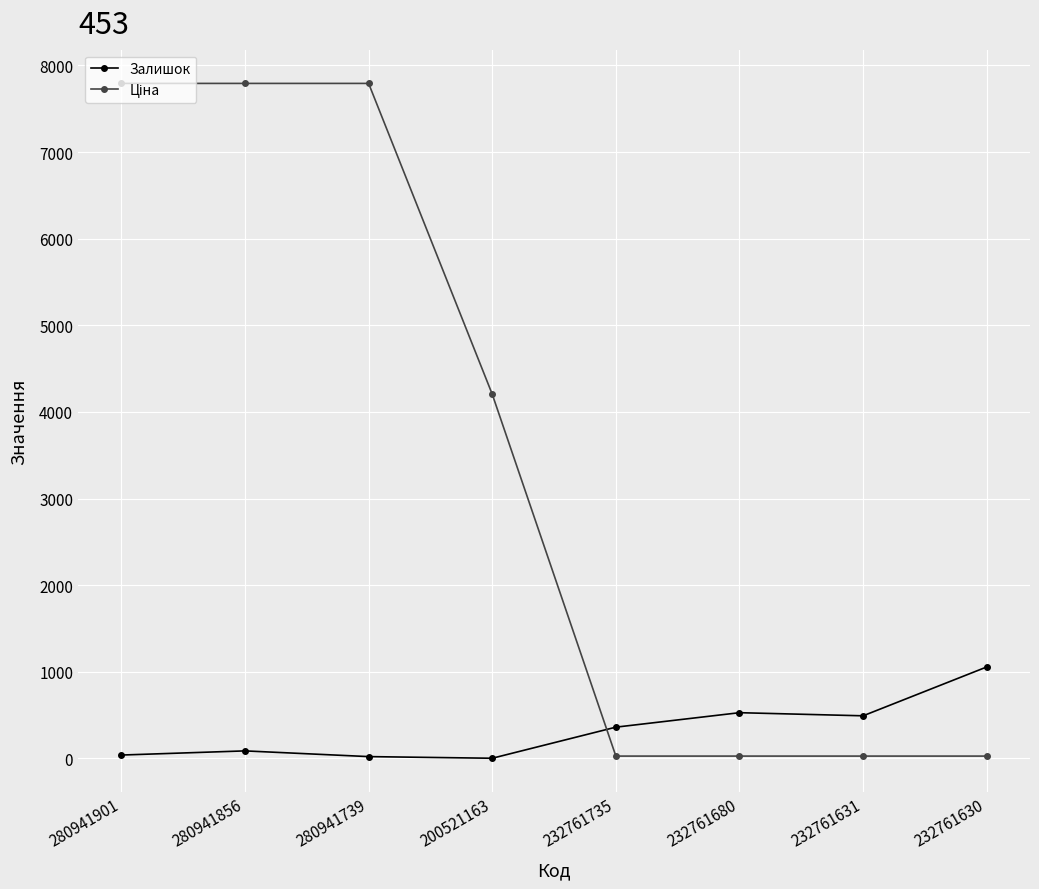

What is the sum of all Залишок values?

2586.0